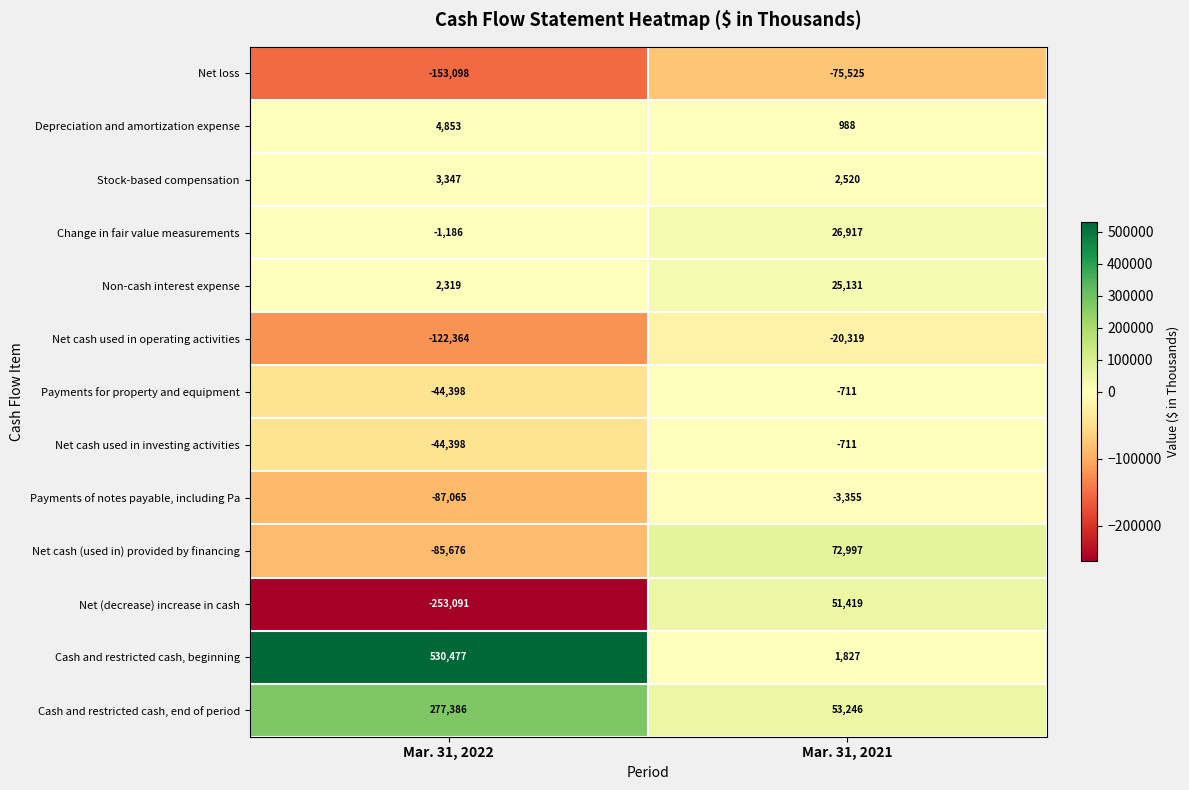

List the labels in order of Net cash used in operating activities value, smallest first.

Mar. 31, 2022, Mar. 31, 2021